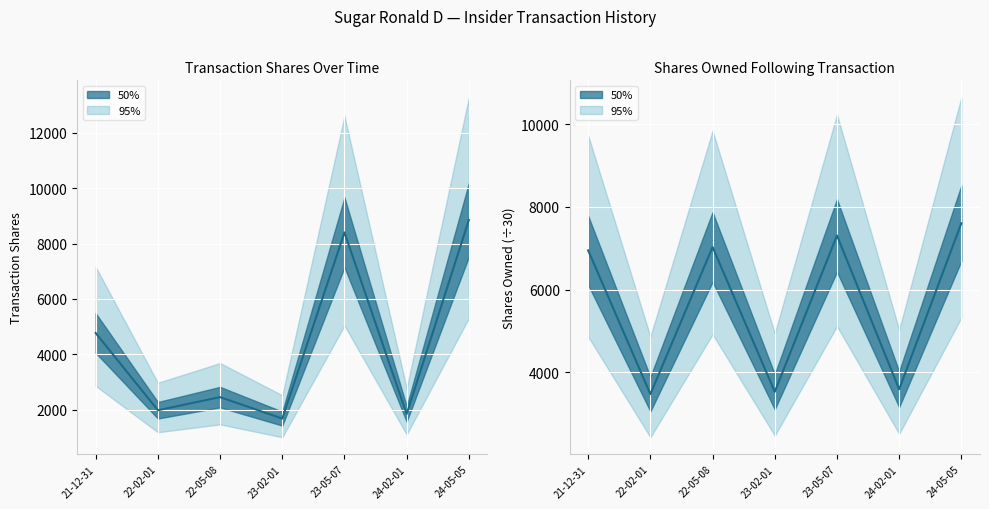

Which series has the largest total across all categories?

sharesOwnedFollowingTransaction